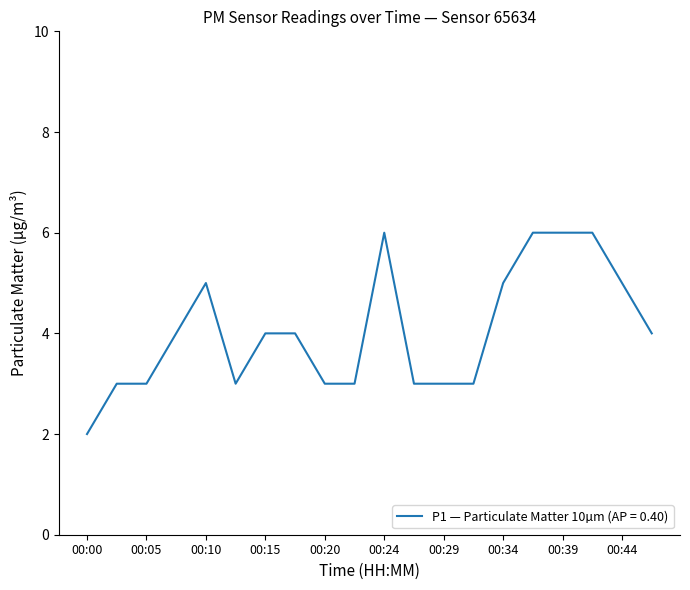

Count the values in the range 3 to 5.

15